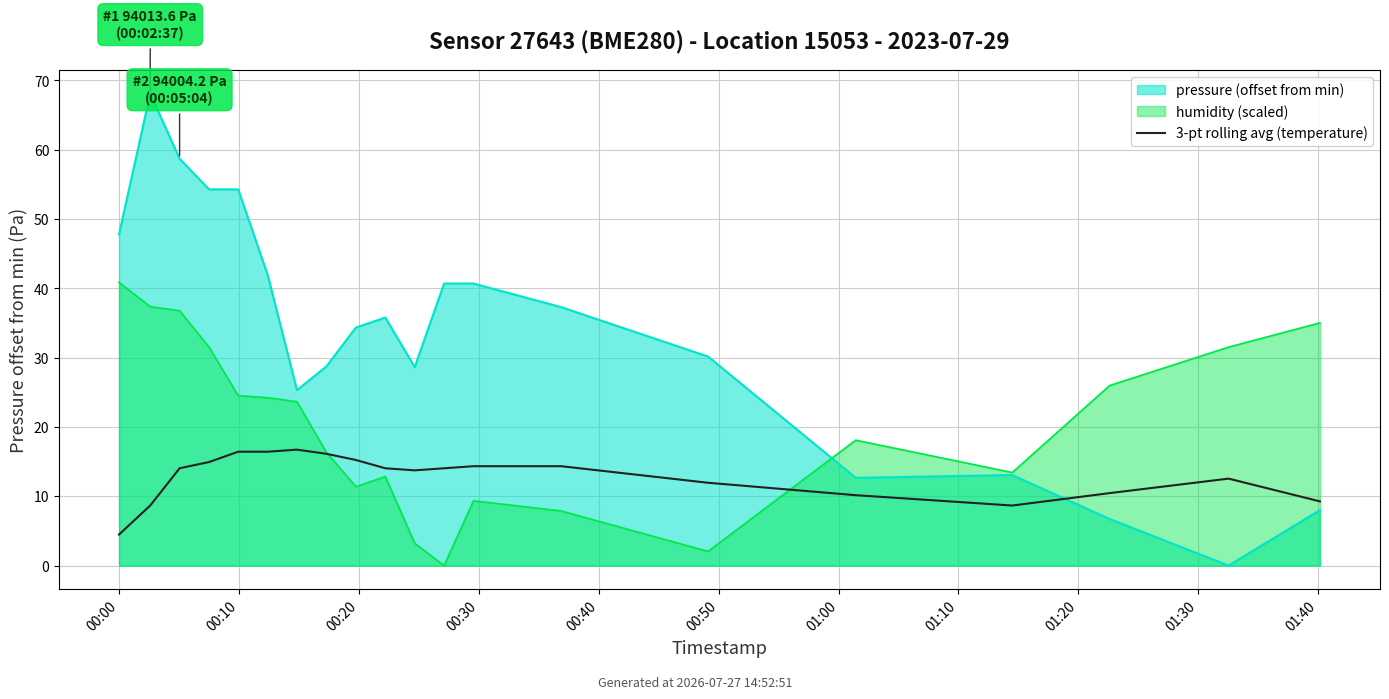

Count the number of values greater than 14.

11